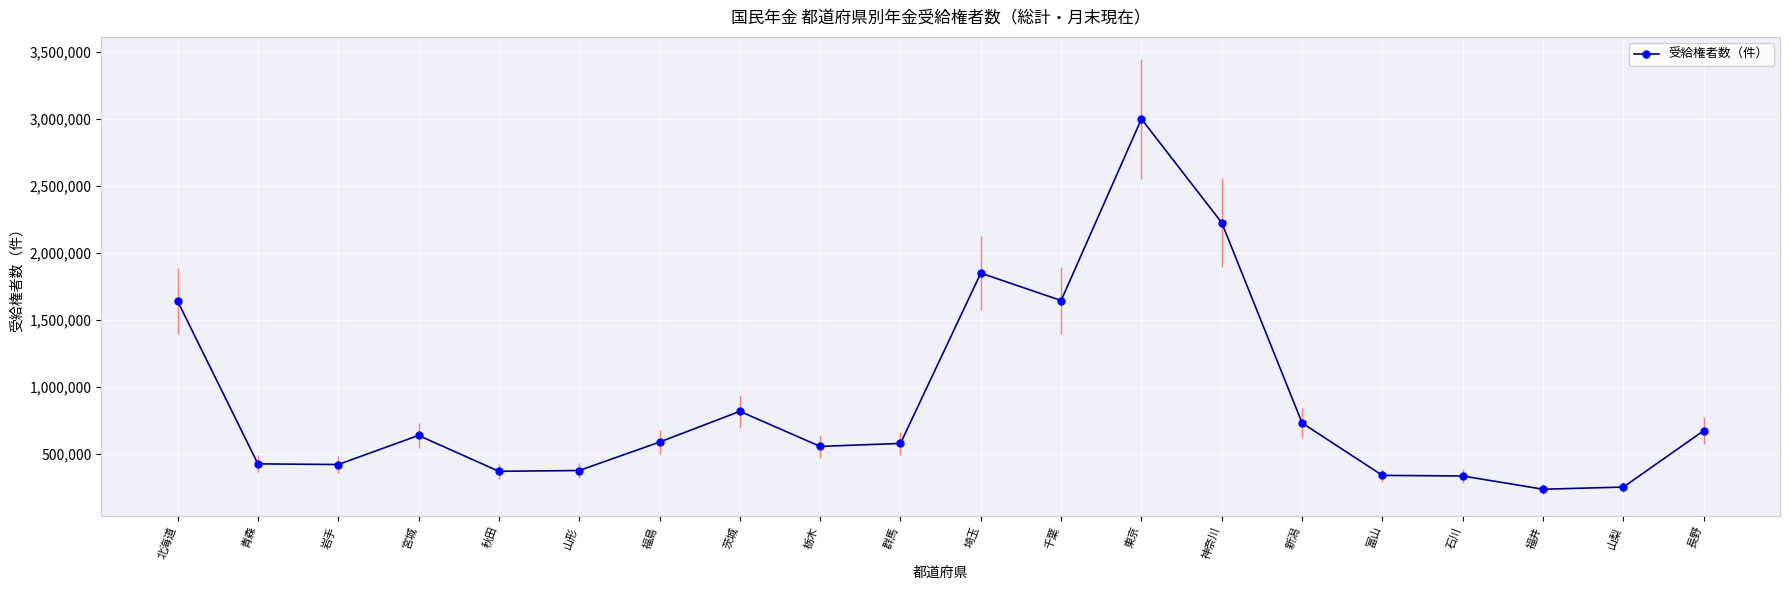

True or false: the data shows 3001942 at 東京.

True